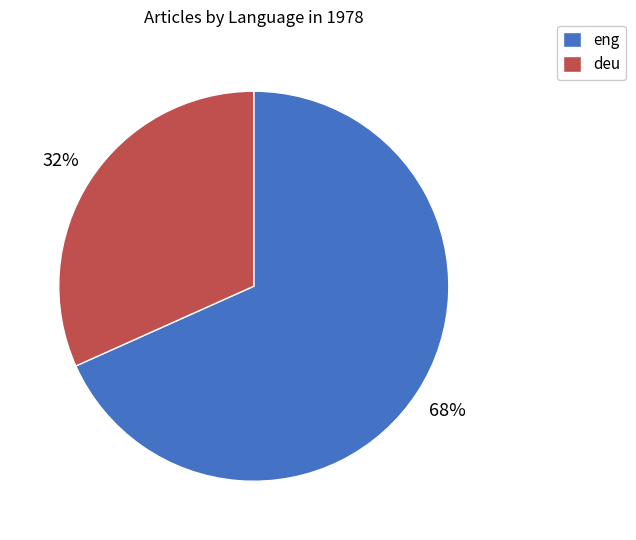

Count the number of slices in the pie.

2